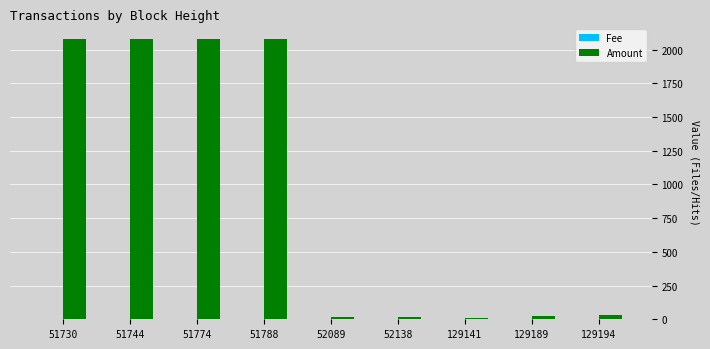

How many series are shown in this chart?

2